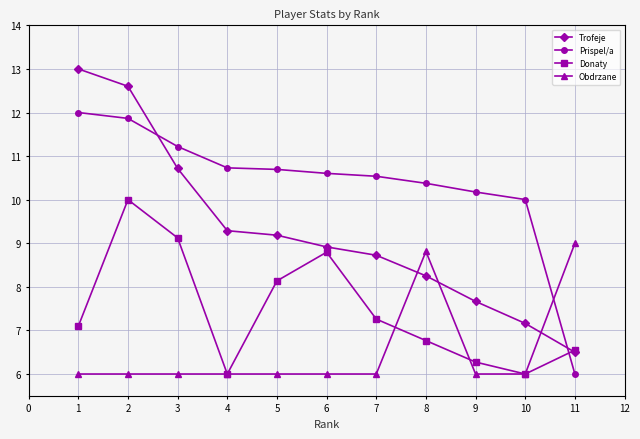

What is the average value of the Donaty series?

7.5